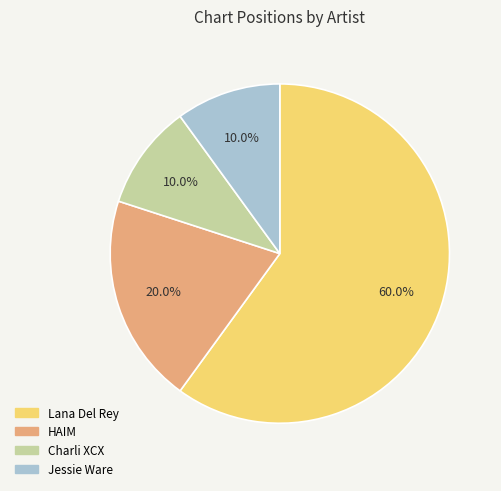

Which category has the biggest portion of the pie?

Lana Del Rey